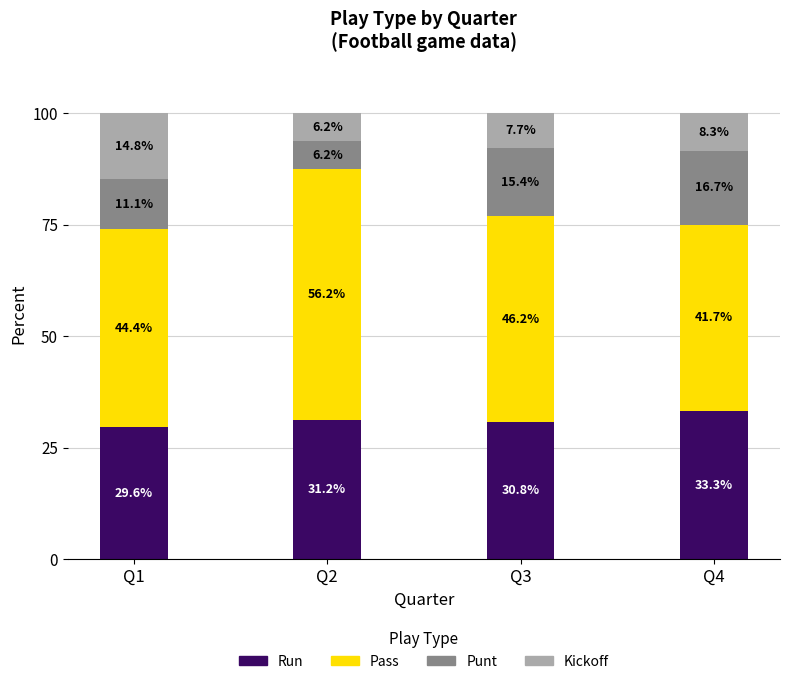

What is the total value across all series at Q4?

100.0